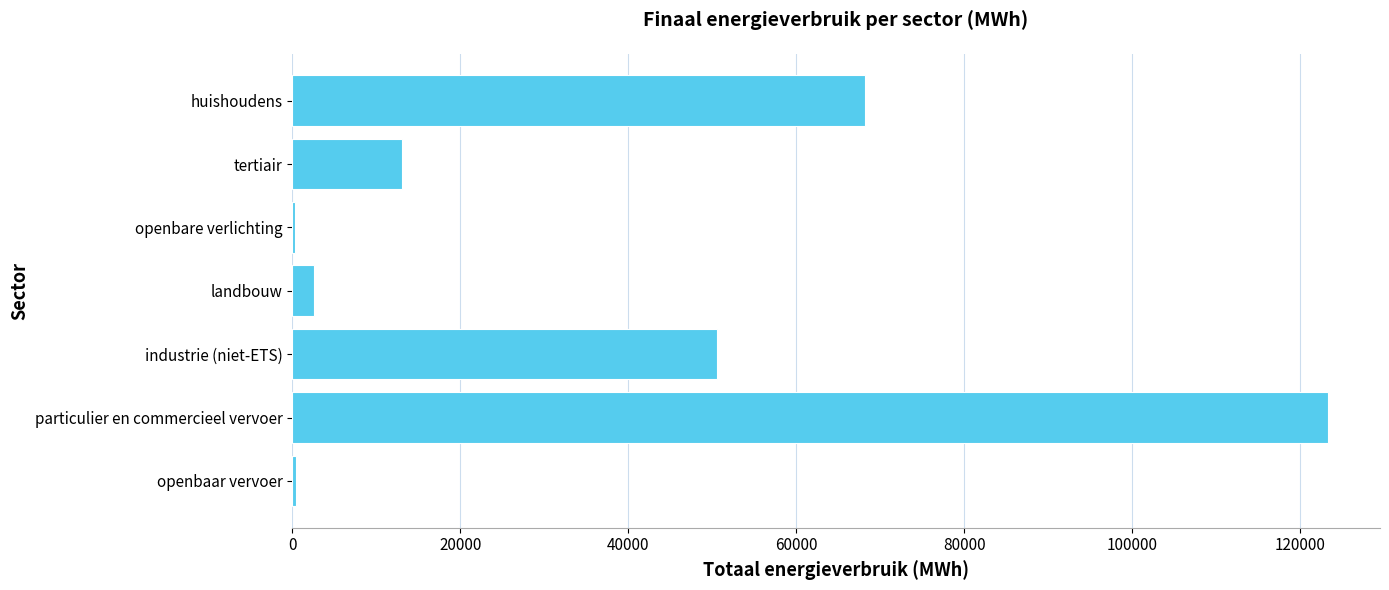

Are the bars horizontal?

Yes